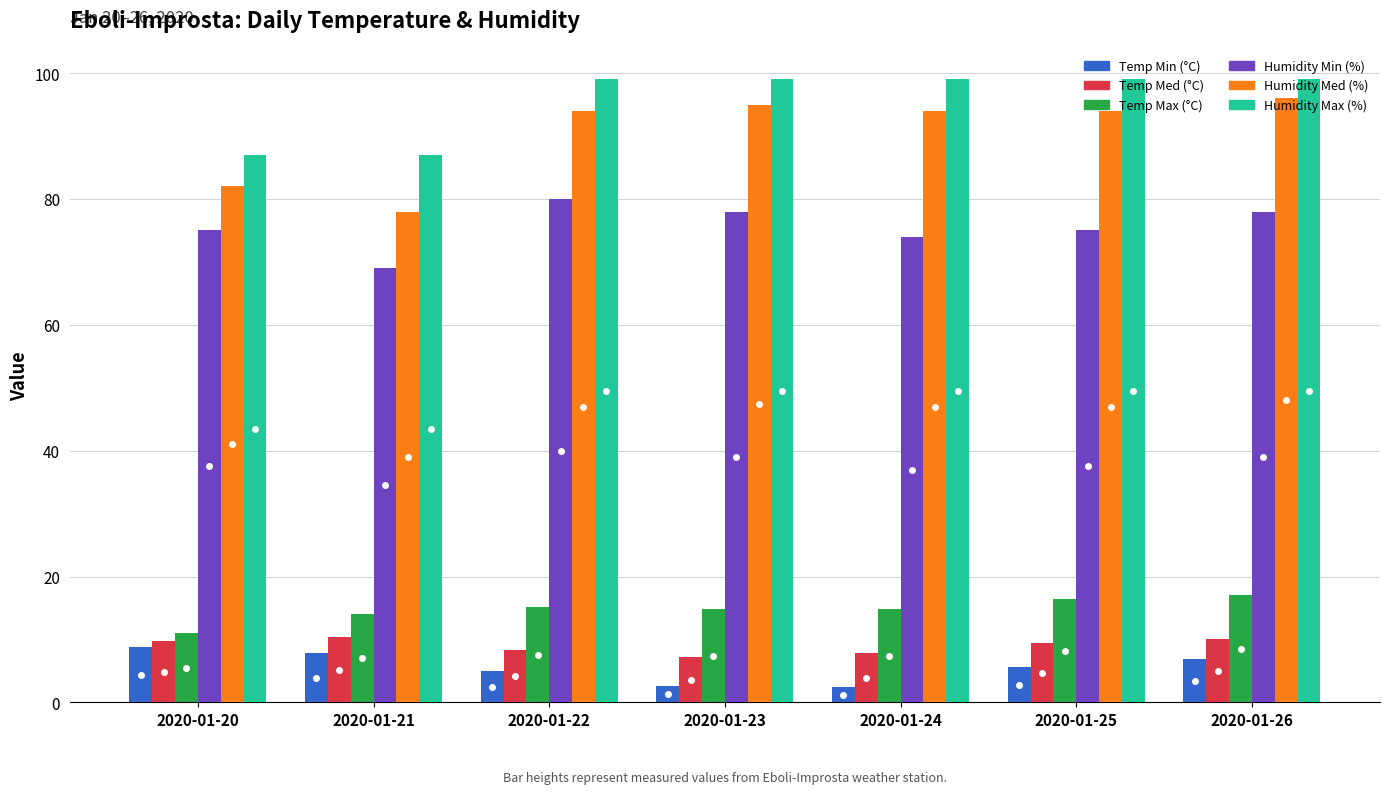

At how many categories does at least one series exceed 90?

5